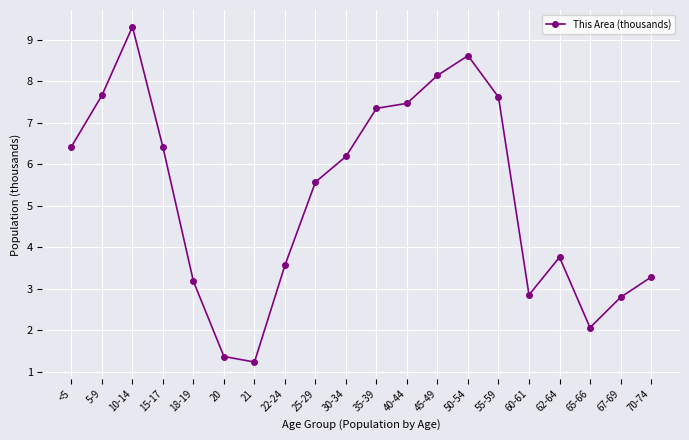

What is the maximum value shown in the chart?

9.3